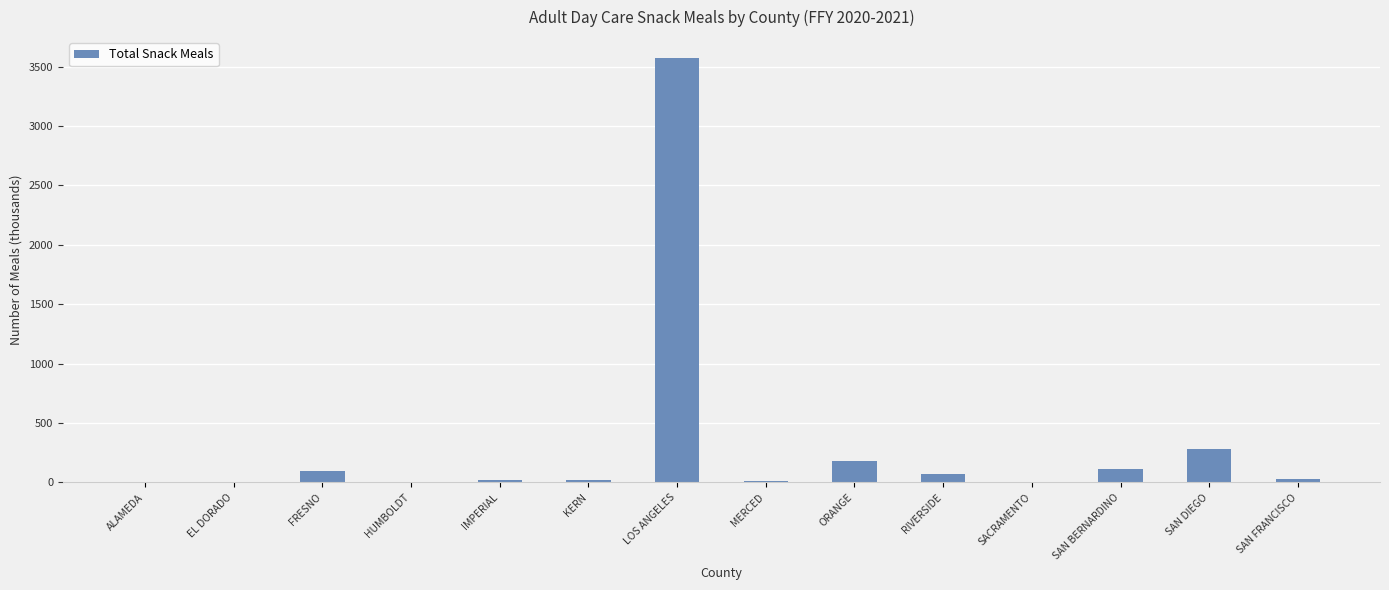

Is it true that the value at LOS ANGELES is 4903.0?

False